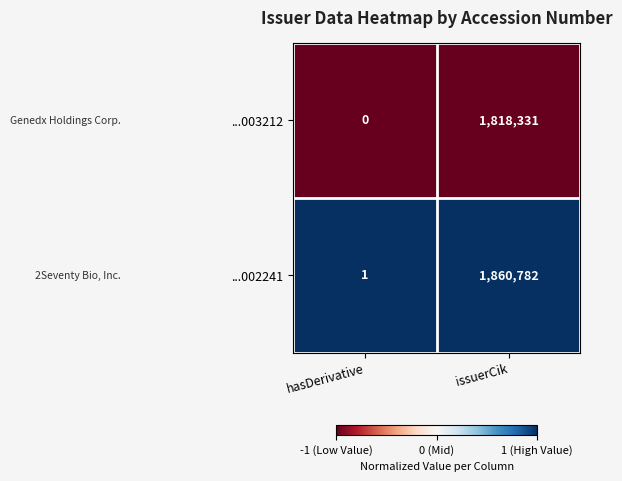

What is the difference between the highest and lowest values at issuerCik?

42451